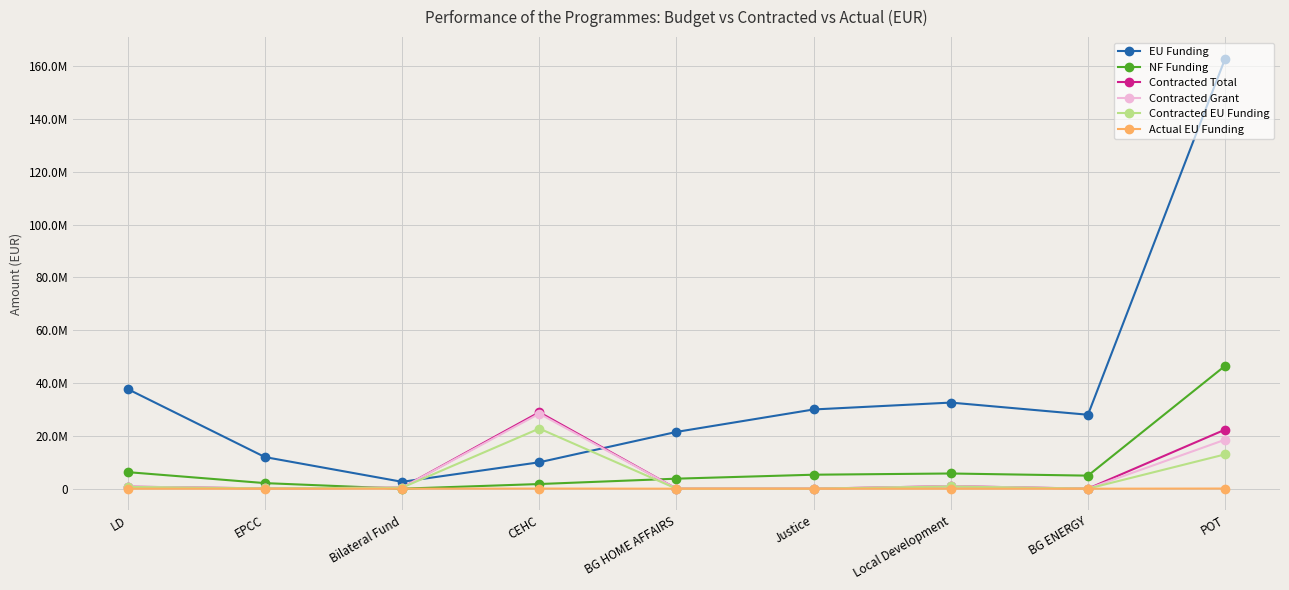

What is the value of the Contracted EU Funding point at the 2nd from the left?

90287.8